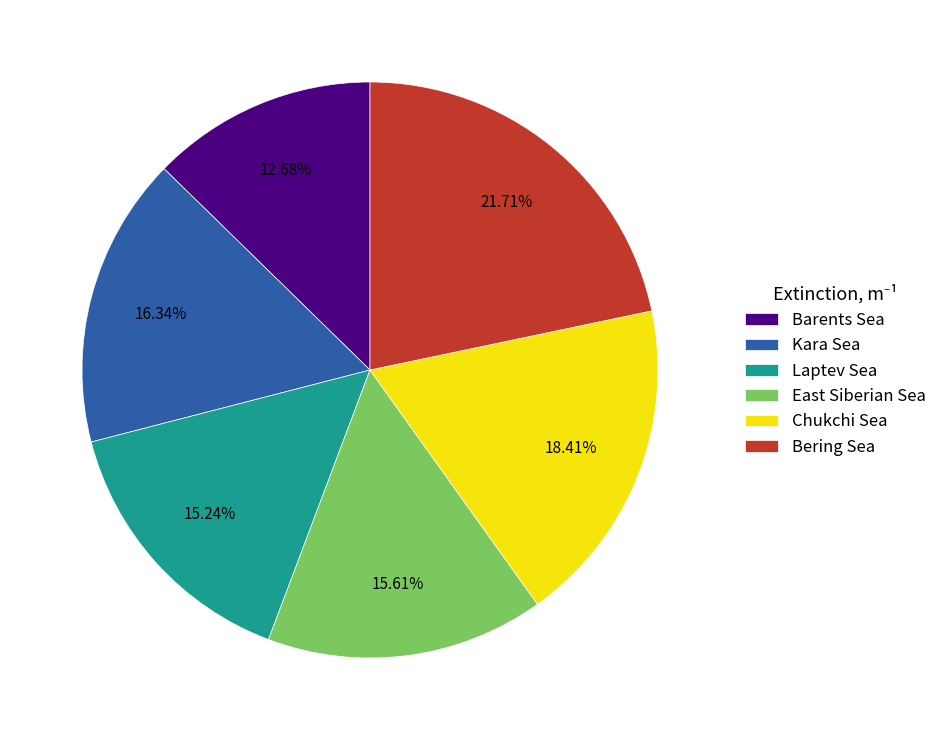

To the nearest percent, what is the combined percentage of Chukchi Sea and Barents Sea?

31%